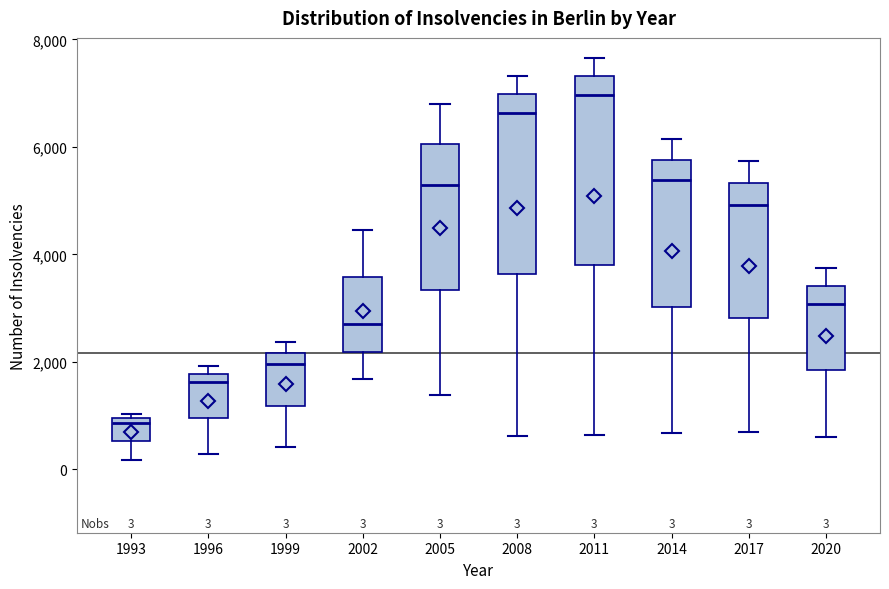

Which box's median line is the highest?

2011